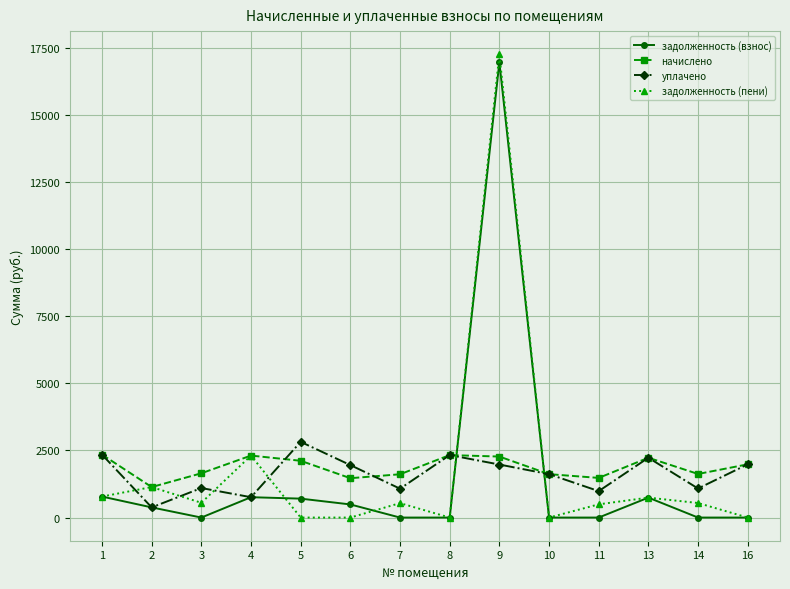

What is the difference between the second highest and second lowest values in the уплачено series?

1587.8